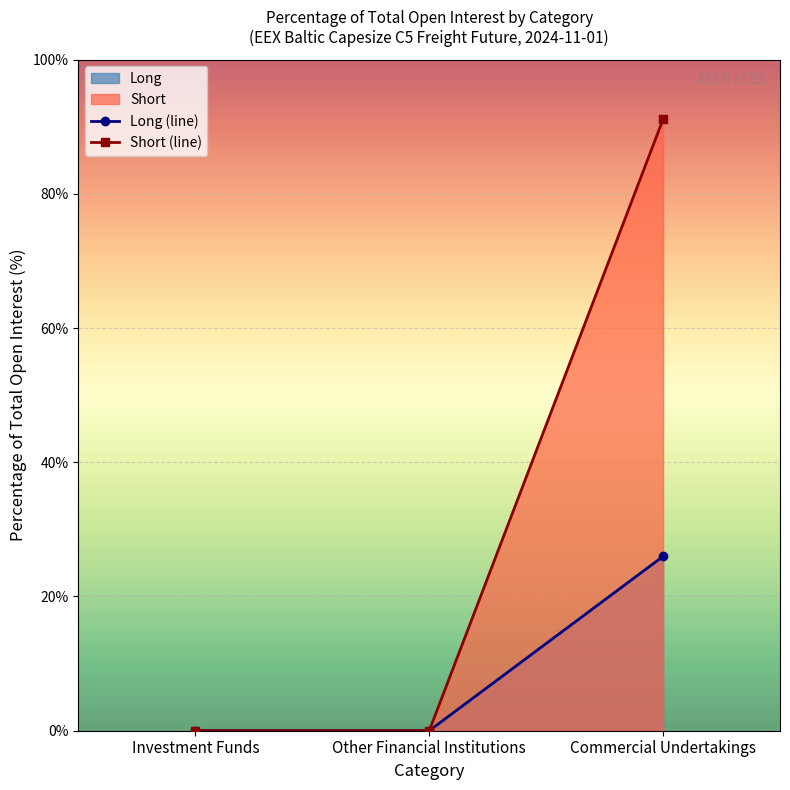

List the labels in order of Short (line) value, smallest first.

Investment Funds, Other Financial Institutions, Commercial Undertakings